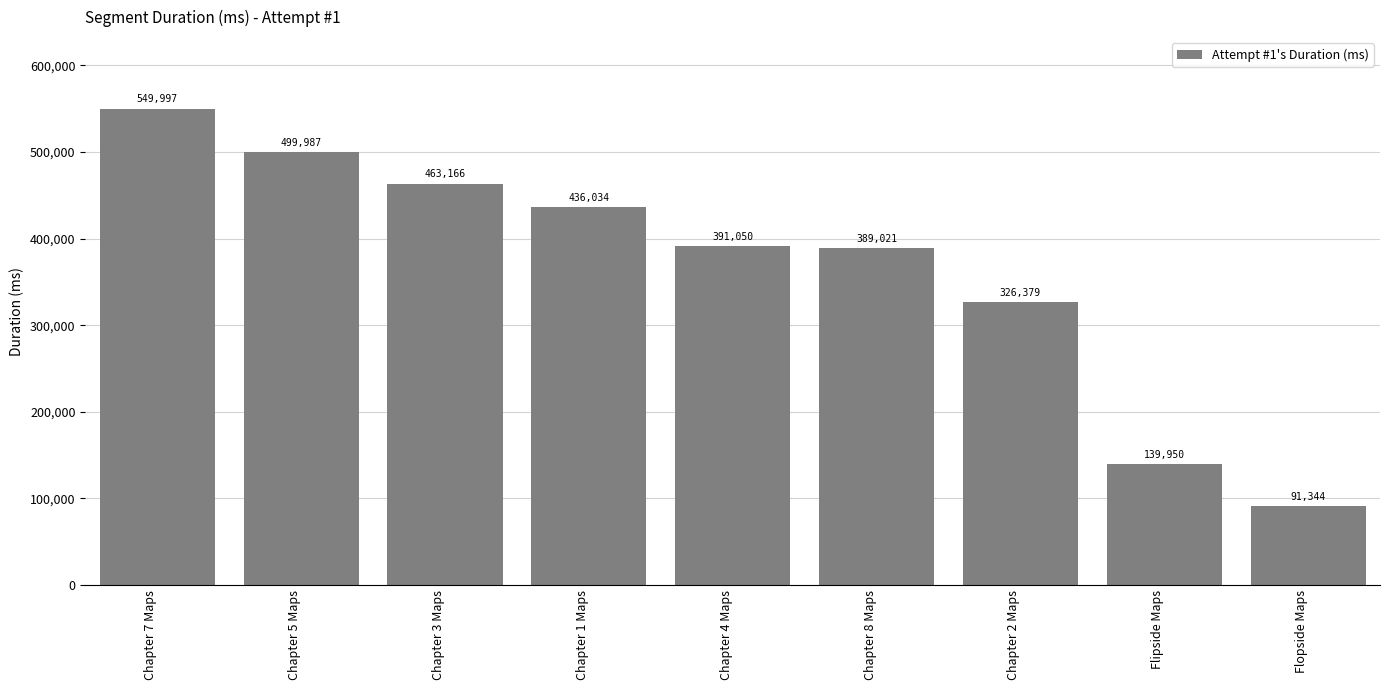

How many distinct data groups are displayed?

1